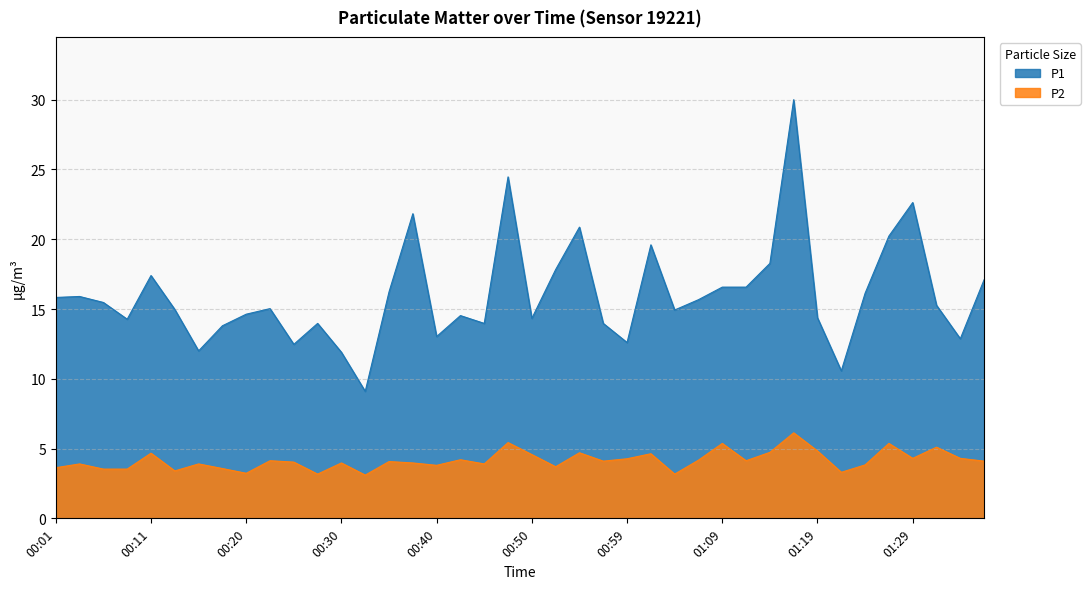

What are all the series names shown in the legend?

P1, P2